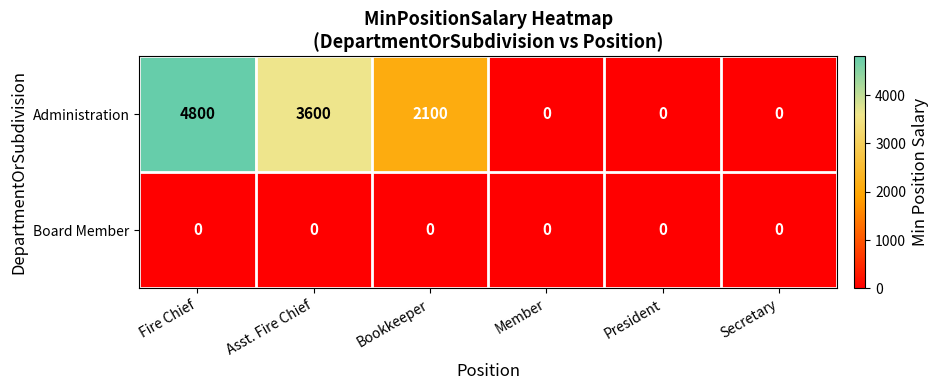

Reading left to right, transcribe all the data shown in this chart.

Administration: Fire Chief=4800	Asst. Fire Chief=3600	Bookkeeper=2100	Member=0	President=0	Secretary=0
Board Member: Fire Chief=0	Asst. Fire Chief=0	Bookkeeper=0	Member=0	President=0	Secretary=0